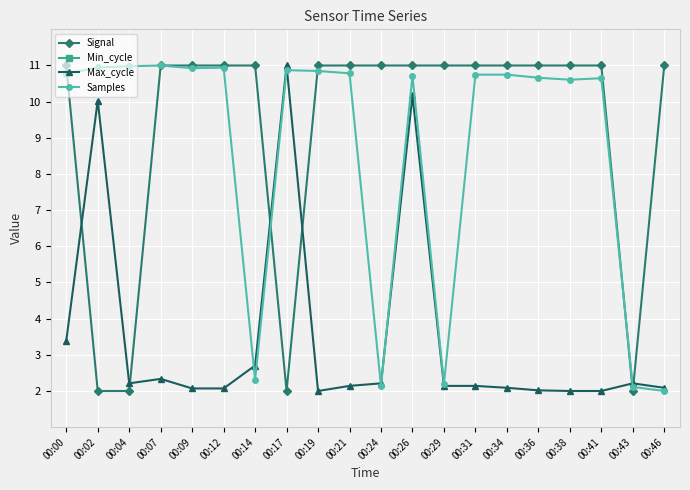

What is the maximum value shown in the chart?

11.0